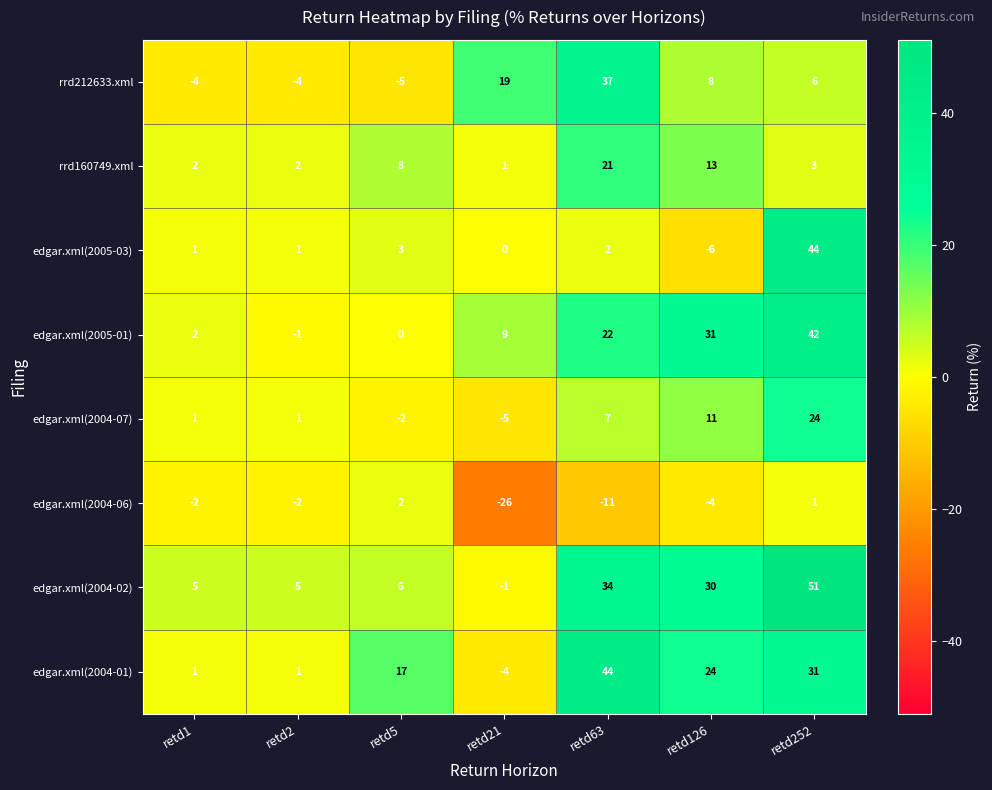

At how many categories does at least one series exceed 28?

3